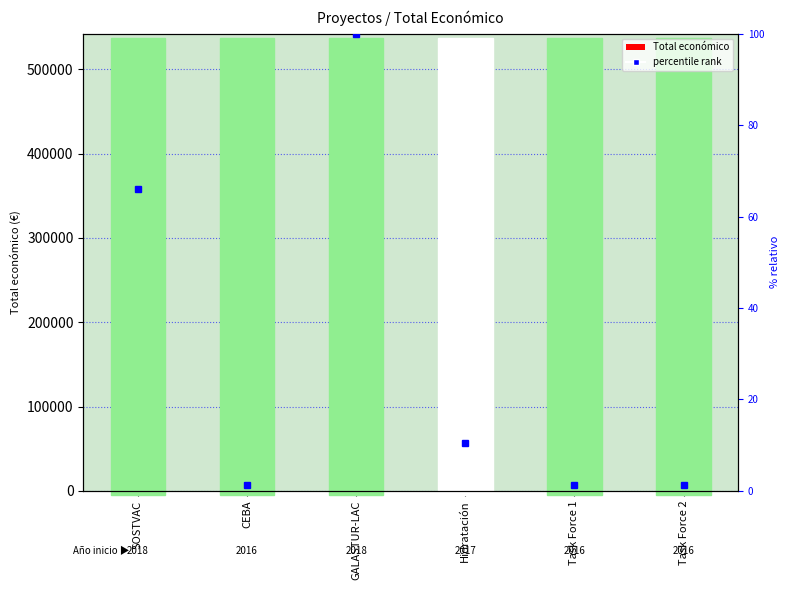

At which category does the chart reach its peak across all series?

GALASTUR-LAC